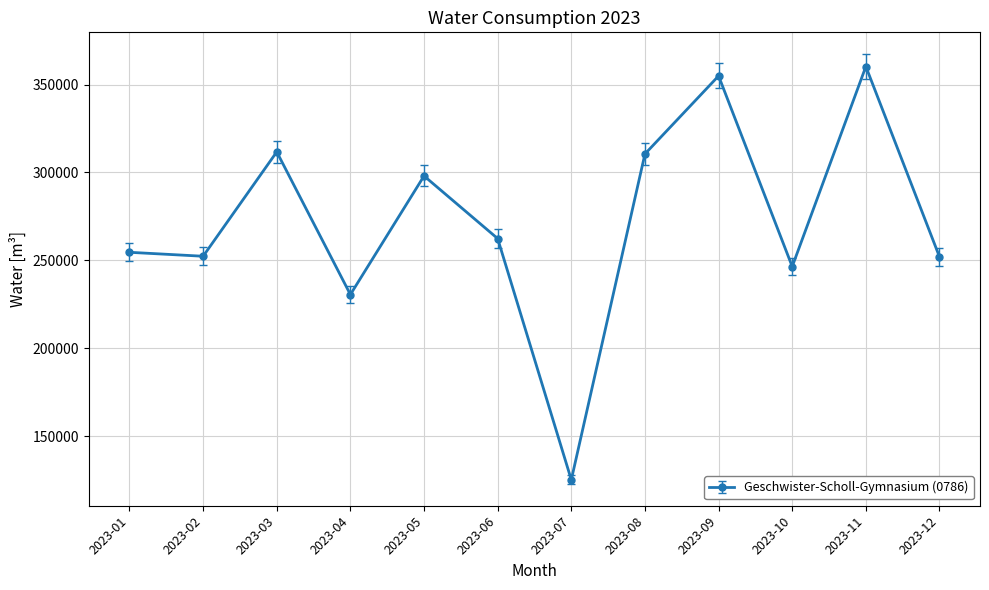

Where is the first local maximum?

2023-03